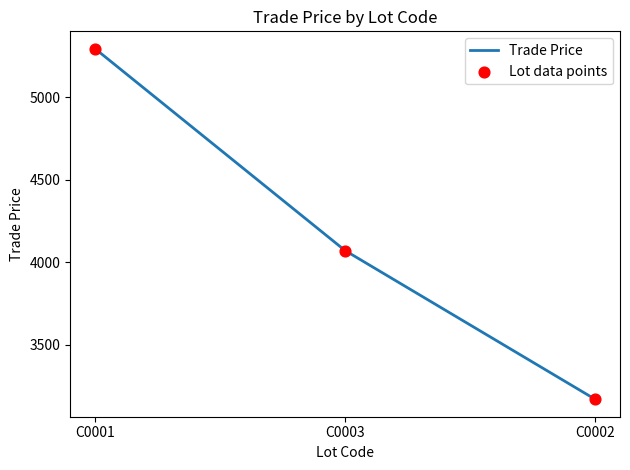

What value does the data have at C0001?

5291.8